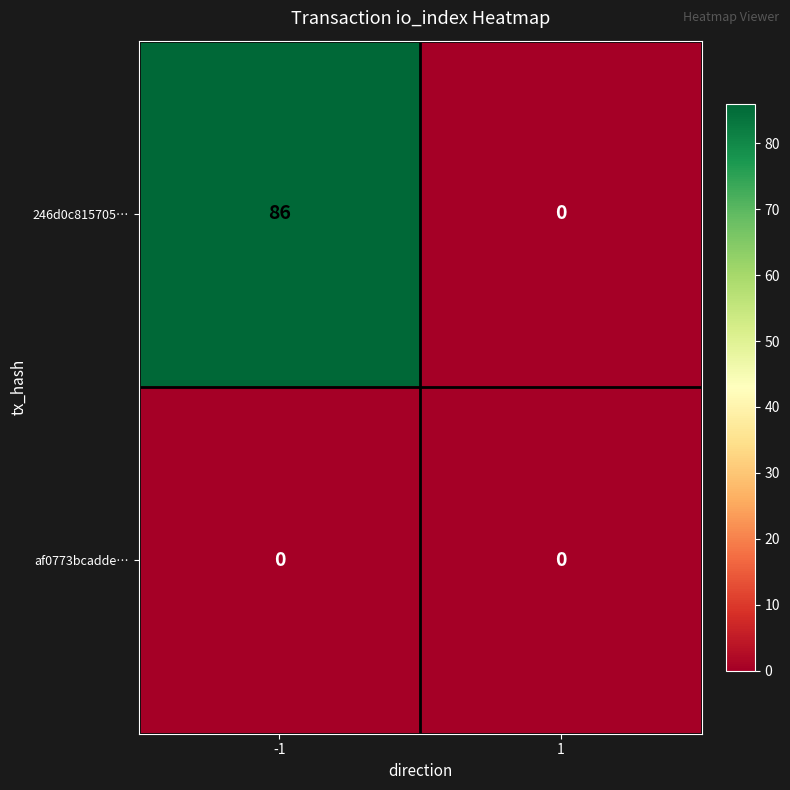

How many categories are shown in the chart?

2